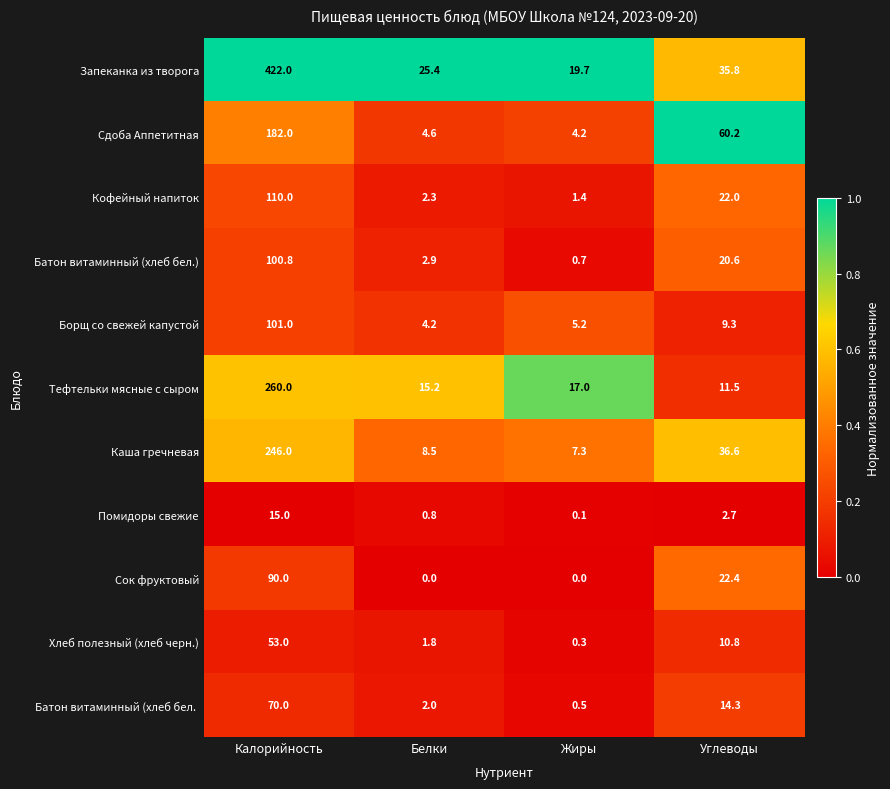

Which series changed the most between Калорийность and Белки?

Запеканка из творога